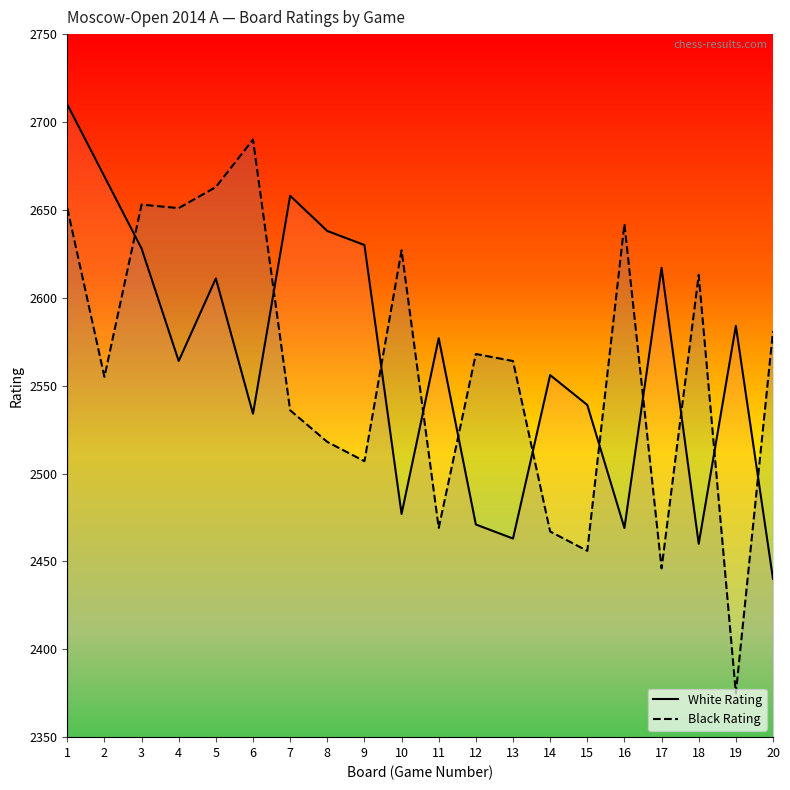

The value of Black Rating at 11 is 879. True or false?

False